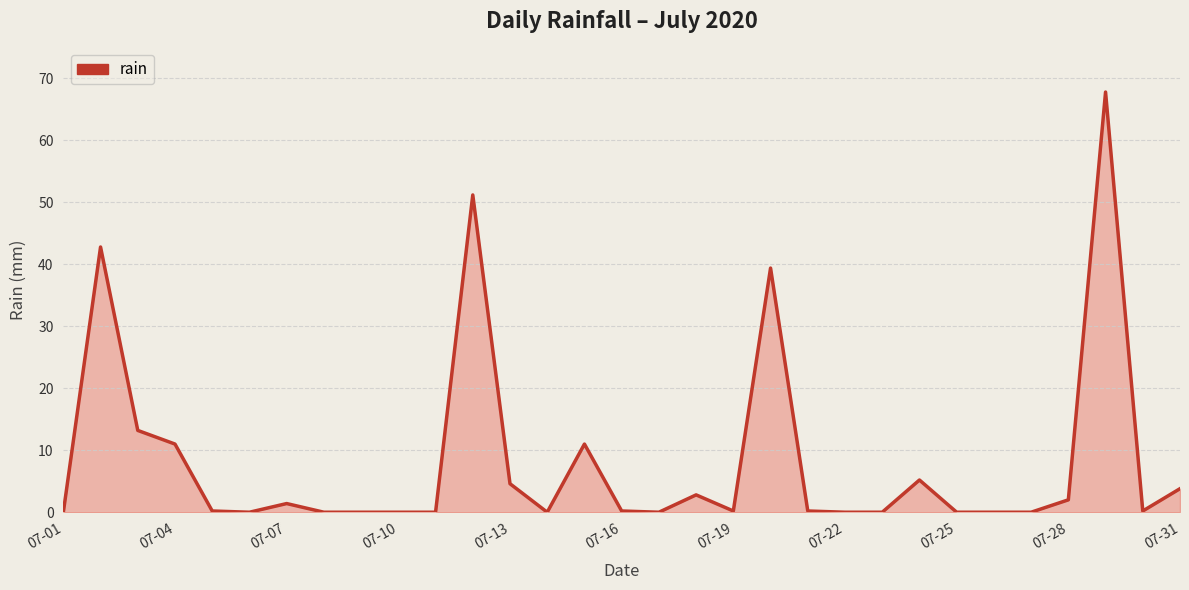

What is the maximum value shown in the chart?

67.8